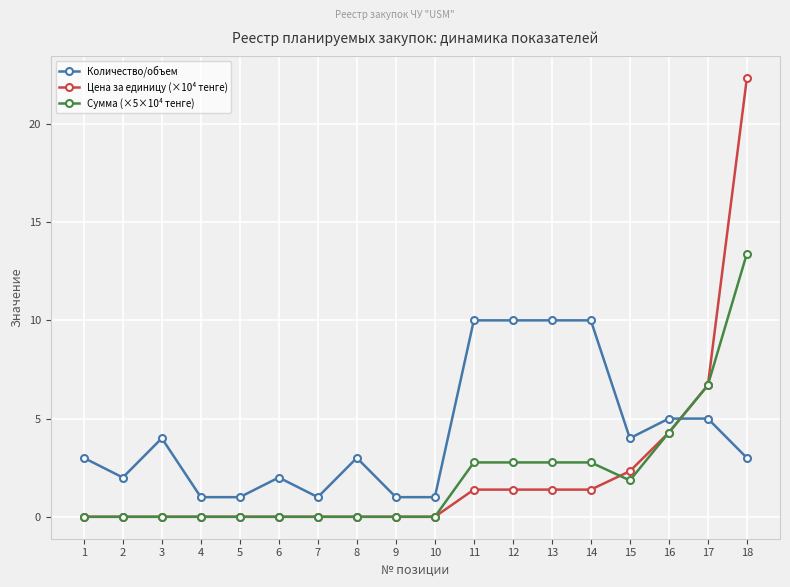

How many intersections are there between Количество/объем and Сумма (×5×10⁴ тенге)?

1